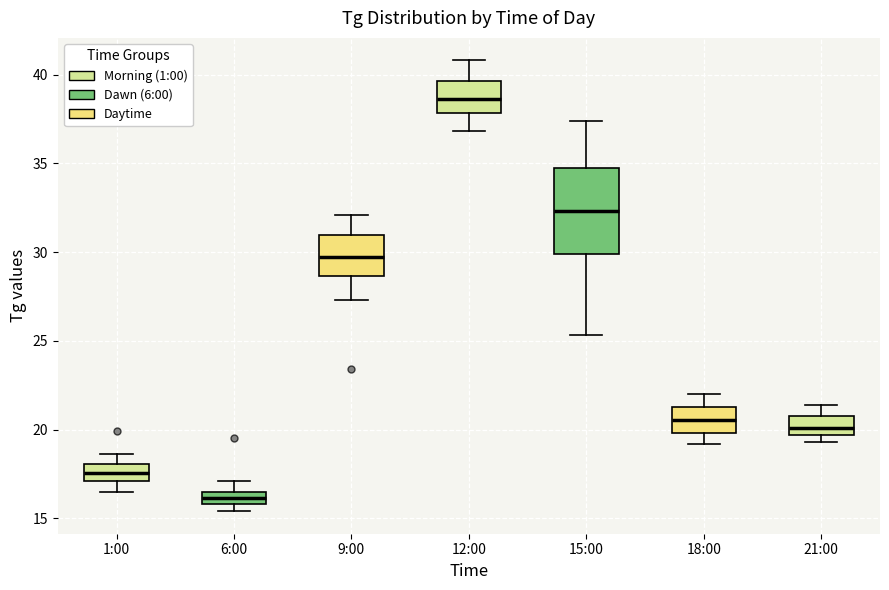

Which box's median line is the lowest?

6:00